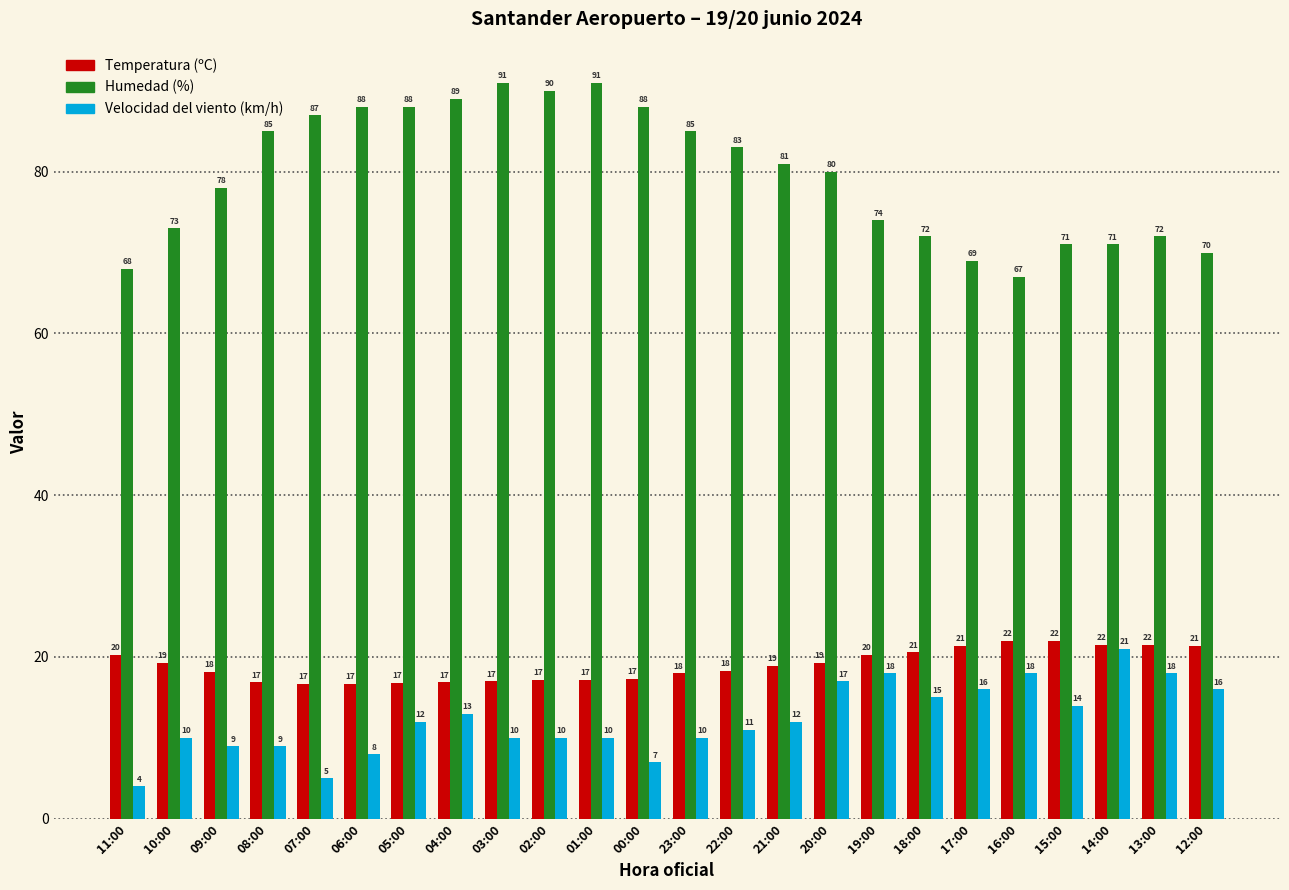

Are the bars horizontal?

No